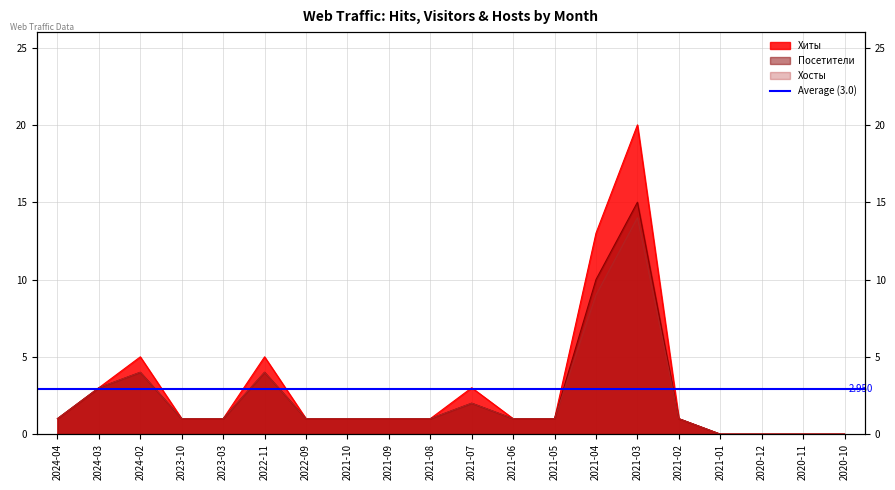

What is the difference between the maximum and second lowest values in the Хосты series?

14